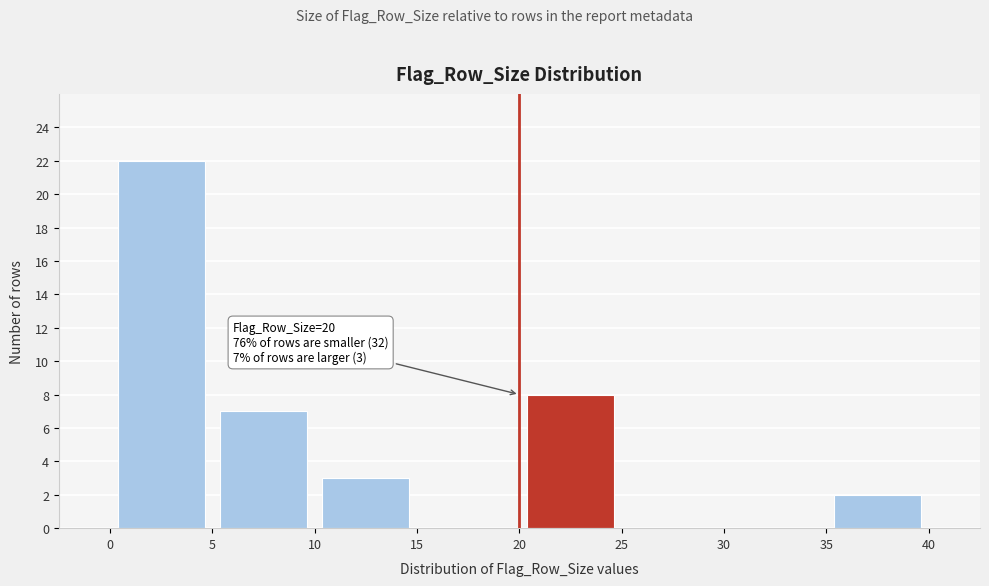

Which range on the x-axis has the tallest bar?

0 to 5